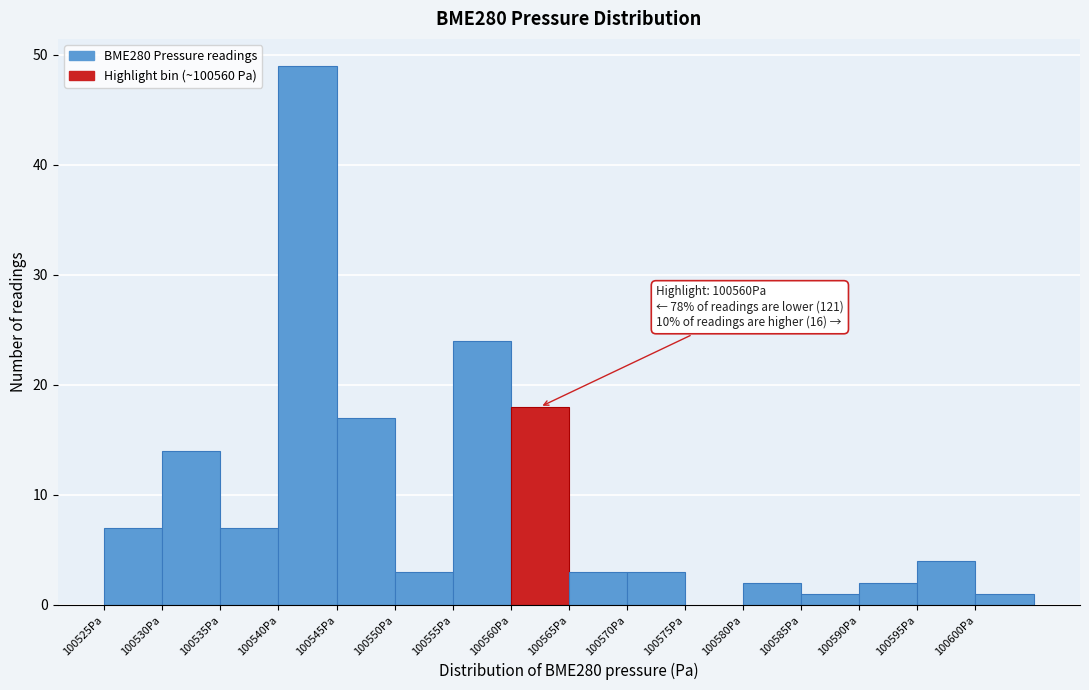

Which range on the x-axis has the tallest bar?

100540 to 100545